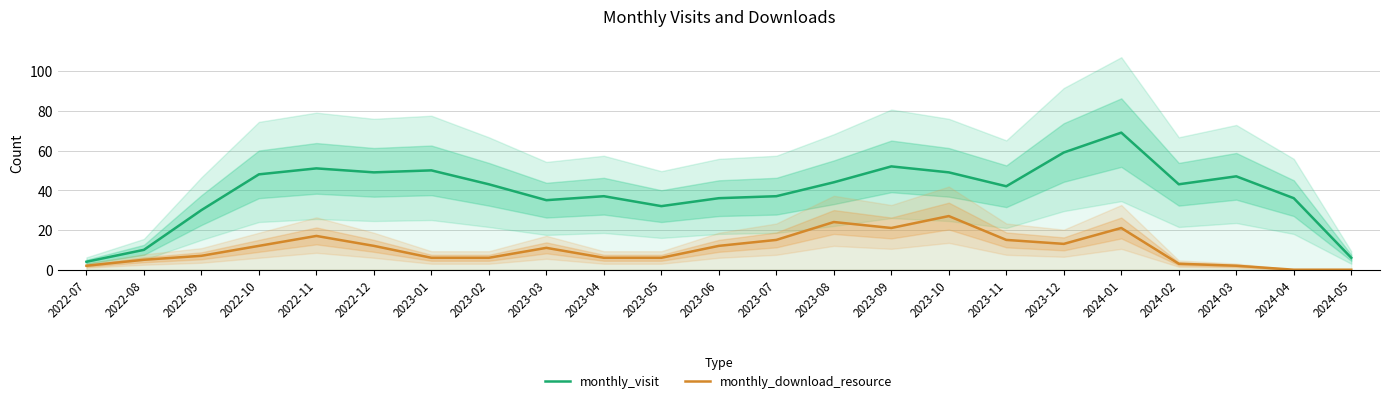

What position from the left is 2022-10?

4